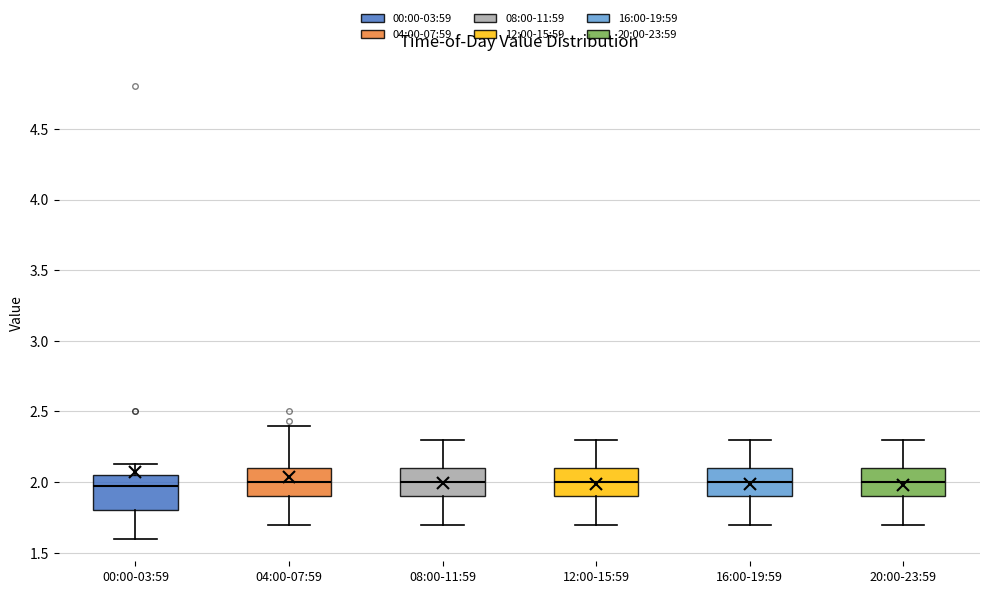

Reading left to right, transcribe this box plot: for each box, give where its median line is, the range the box spans, and where its two whiskers end, as read against the y-axis. The values are not printed on the chart, so give them approximately, as read against the axis.

00:00-03:59: median 1.95, box 1.80 to 2.05, whiskers 1.60 to 2.15
04:00-07:59: median 2.00, box 1.90 to 2.10, whiskers 1.70 to 2.40
08:00-11:59: median 2.00, box 1.90 to 2.10, whiskers 1.70 to 2.30
12:00-15:59: median 2.00, box 1.90 to 2.10, whiskers 1.70 to 2.30
16:00-19:59: median 2.00, box 1.90 to 2.10, whiskers 1.70 to 2.30
20:00-23:59: median 2.00, box 1.90 to 2.10, whiskers 1.70 to 2.30